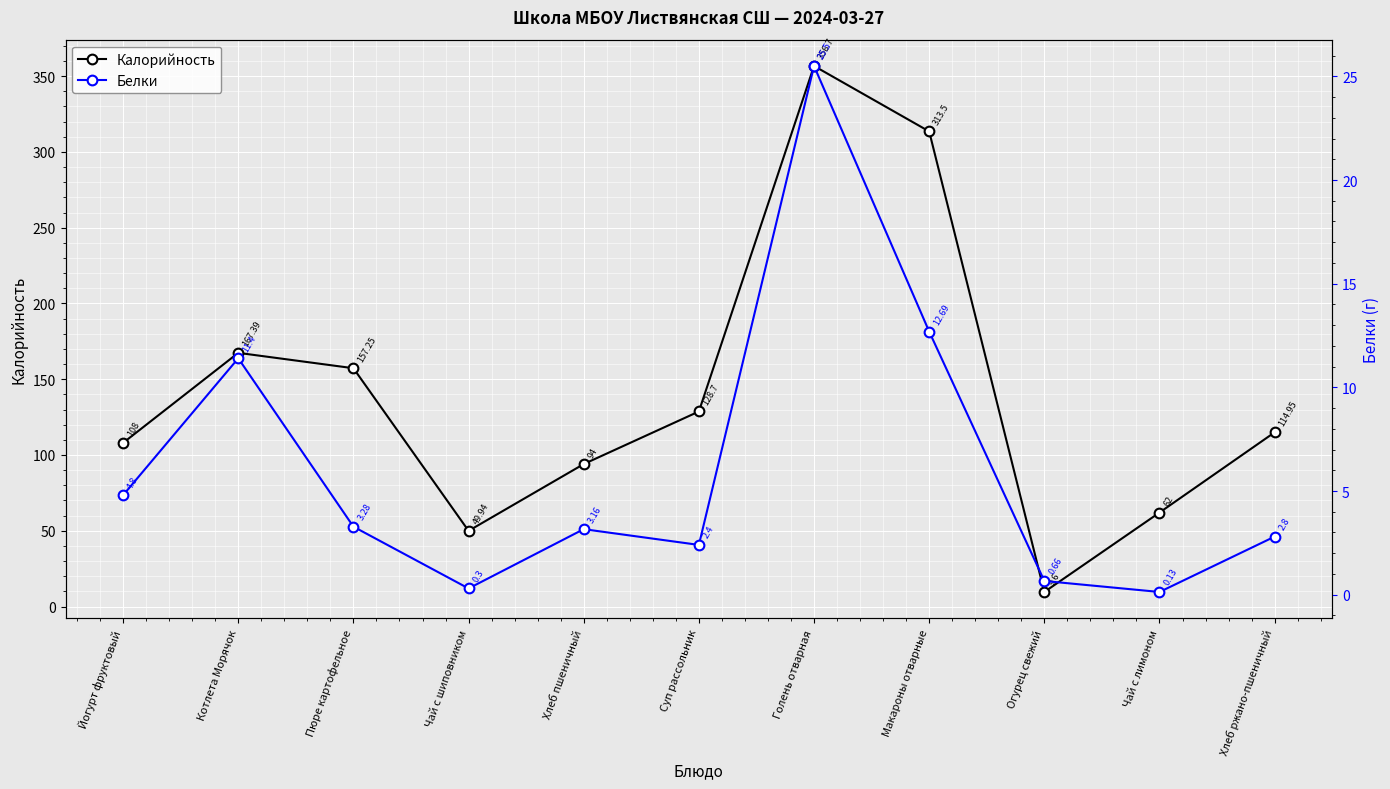

At which category is the sum across all series the highest?

Голень отварная